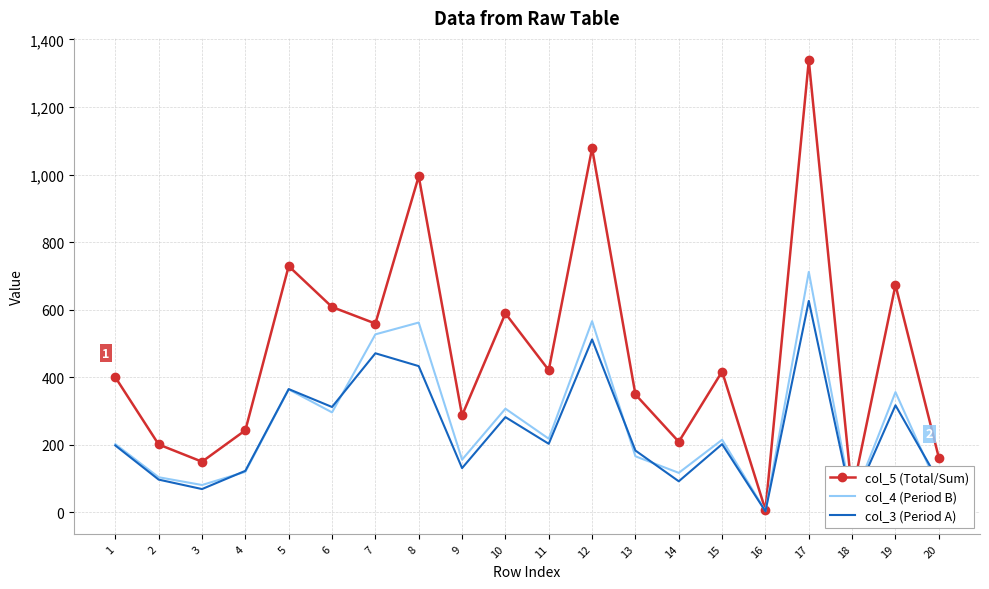

Is it true that col_5 (Total/Sum) equals 417 at 15?

True